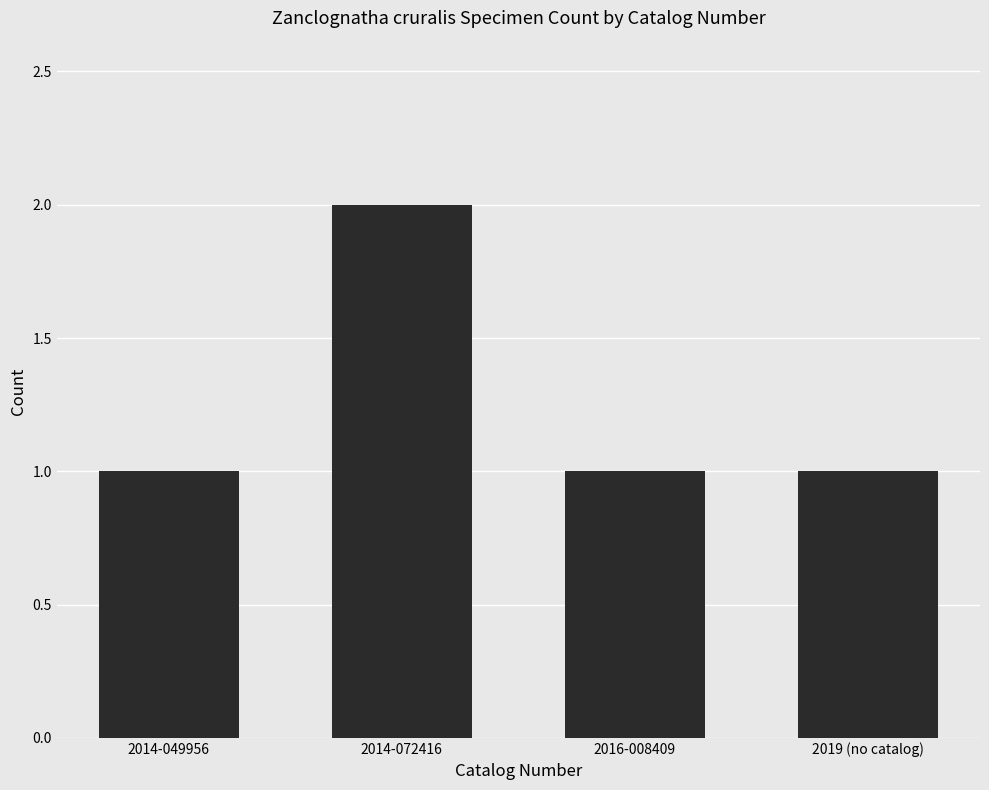

The chart shows a value of 1 at 2014-072416. True or false?

False